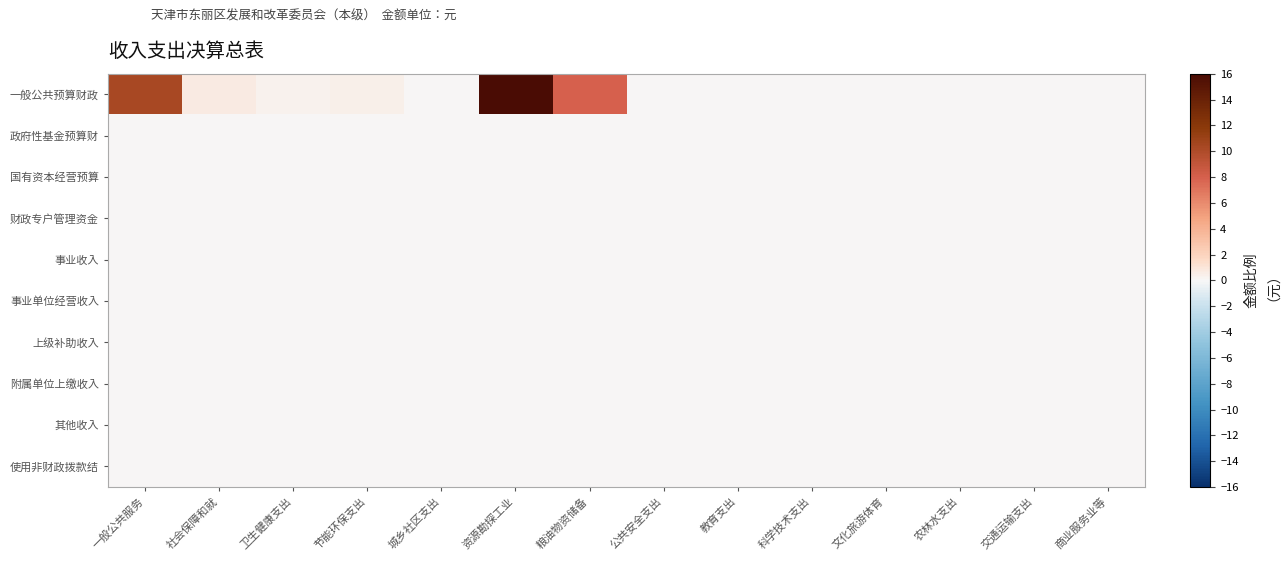

Reading left to right, what are all the values shown in this chart?

一般公共预算财政: 一般公共服务=10.4	社会保障和就=0.6	卫生健康支出=0.4	节能环保支出=0.5	城乡社区支出=0.1	资源勘探工业=16.0	粮油物资储备=7.9	公共安全支出=0.0	教育支出=0.0	科学技术支出=0.0	文化旅游体育=0.0	农林水支出=0.0	交通运输支出=0.0	商业服务业等=0.0
政府性基金预算财: 一般公共服务=0.0	社会保障和就=0.0	卫生健康支出=0.0	节能环保支出=0.0	城乡社区支出=0.0	资源勘探工业=0.0	粮油物资储备=0.0	公共安全支出=0.0	教育支出=0.0	科学技术支出=0.0	文化旅游体育=0.0	农林水支出=0.0	交通运输支出=0.0	商业服务业等=0.0
国有资本经营预算: 一般公共服务=0.0	社会保障和就=0.0	卫生健康支出=0.0	节能环保支出=0.0	城乡社区支出=0.0	资源勘探工业=0.0	粮油物资储备=0.0	公共安全支出=0.0	教育支出=0.0	科学技术支出=0.0	文化旅游体育=0.0	农林水支出=0.0	交通运输支出=0.0	商业服务业等=0.0
财政专户管理资金: 一般公共服务=0.0	社会保障和就=0.0	卫生健康支出=0.0	节能环保支出=0.0	城乡社区支出=0.0	资源勘探工业=0.0	粮油物资储备=0.0	公共安全支出=0.0	教育支出=0.0	科学技术支出=0.0	文化旅游体育=0.0	农林水支出=0.0	交通运输支出=0.0	商业服务业等=0.0
事业收入: 一般公共服务=0.0	社会保障和就=0.0	卫生健康支出=0.0	节能环保支出=0.0	城乡社区支出=0.0	资源勘探工业=0.0	粮油物资储备=0.0	公共安全支出=0.0	教育支出=0.0	科学技术支出=0.0	文化旅游体育=0.0	农林水支出=0.0	交通运输支出=0.0	商业服务业等=0.0
事业单位经营收入: 一般公共服务=0.0	社会保障和就=0.0	卫生健康支出=0.0	节能环保支出=0.0	城乡社区支出=0.0	资源勘探工业=0.0	粮油物资储备=0.0	公共安全支出=0.0	教育支出=0.0	科学技术支出=0.0	文化旅游体育=0.0	农林水支出=0.0	交通运输支出=0.0	商业服务业等=0.0
上级补助收入: 一般公共服务=0.0	社会保障和就=0.0	卫生健康支出=0.0	节能环保支出=0.0	城乡社区支出=0.0	资源勘探工业=0.0	粮油物资储备=0.0	公共安全支出=0.0	教育支出=0.0	科学技术支出=0.0	文化旅游体育=0.0	农林水支出=0.0	交通运输支出=0.0	商业服务业等=0.0
附属单位上缴收入: 一般公共服务=0.0	社会保障和就=0.0	卫生健康支出=0.0	节能环保支出=0.0	城乡社区支出=0.0	资源勘探工业=0.0	粮油物资储备=0.0	公共安全支出=0.0	教育支出=0.0	科学技术支出=0.0	文化旅游体育=0.0	农林水支出=0.0	交通运输支出=0.0	商业服务业等=0.0
其他收入: 一般公共服务=0.0	社会保障和就=0.0	卫生健康支出=0.0	节能环保支出=0.0	城乡社区支出=0.0	资源勘探工业=0.0	粮油物资储备=0.0	公共安全支出=0.0	教育支出=0.0	科学技术支出=0.0	文化旅游体育=0.0	农林水支出=0.0	交通运输支出=0.0	商业服务业等=0.0
使用非财政拨款结: 一般公共服务=0.0	社会保障和就=0.0	卫生健康支出=0.0	节能环保支出=0.0	城乡社区支出=0.0	资源勘探工业=0.0	粮油物资储备=0.0	公共安全支出=0.0	教育支出=0.0	科学技术支出=0.0	文化旅游体育=0.0	农林水支出=0.0	交通运输支出=0.0	商业服务业等=0.0